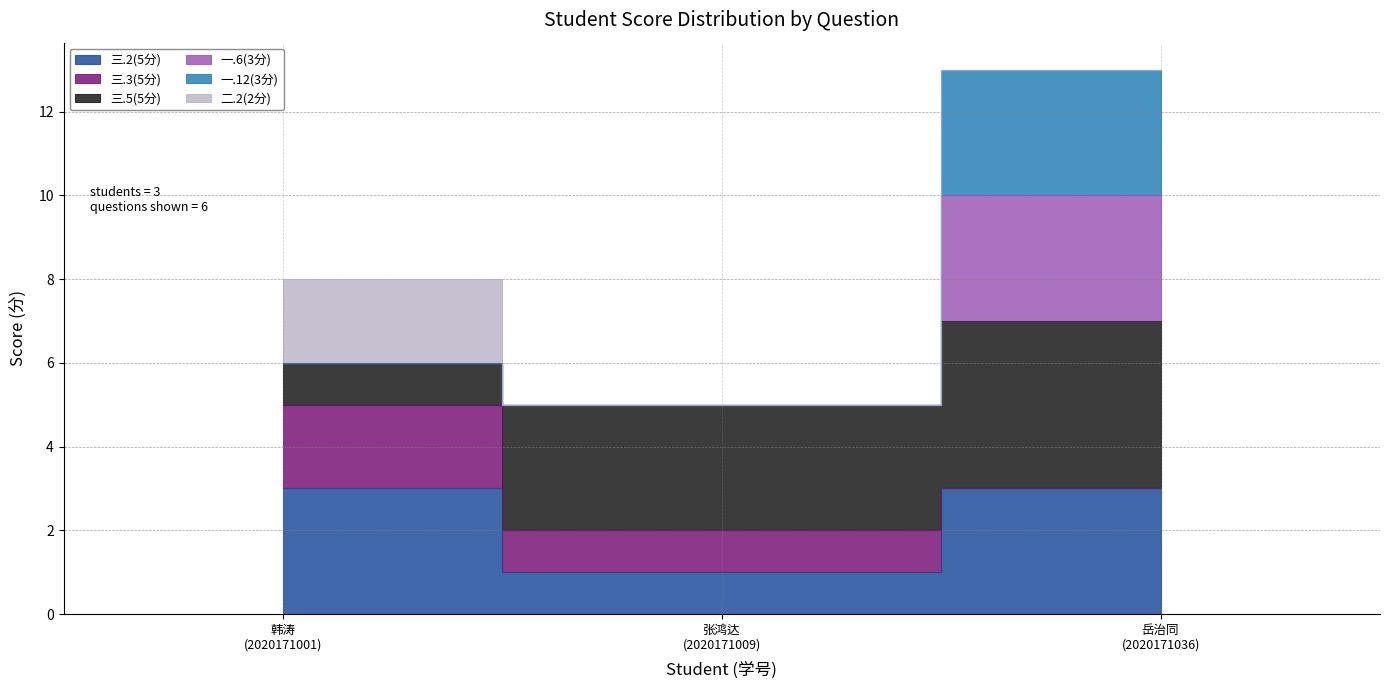

What is the greatest value displayed?

13